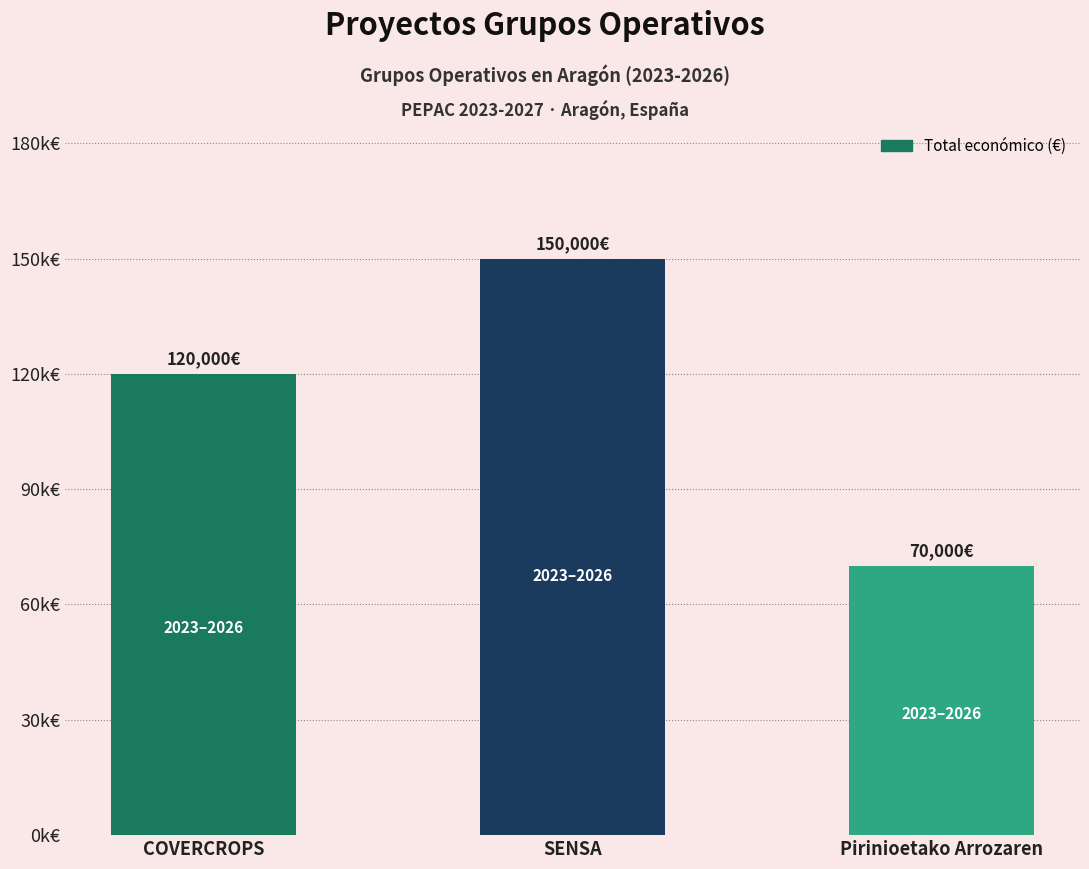

Count the number of categories in the chart.

3